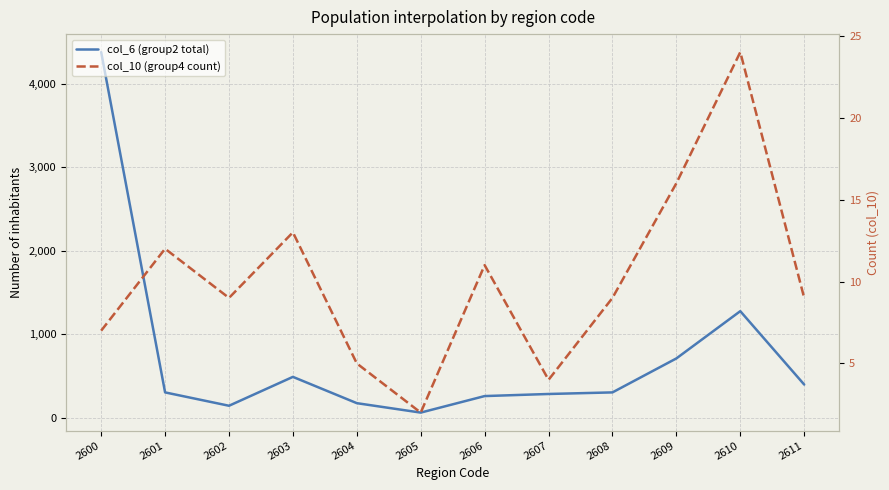

Rank the series at 2604 from highest to lowest value.

col_6 (group2 total), col_10 (group4 count)